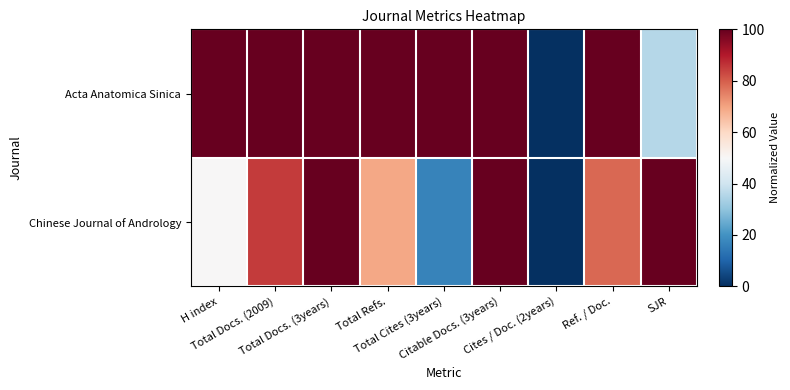

Reading left to right, extract all data points from this chart.

Acta Anatomica Sinica: H index=100.0	Total Docs. (2009)=100.0	Total Docs. (3years)=100.0	Total Refs.=100.0	Total Cites (3years)=100.0	Citable Docs. (3years)=100.0	Cites / Doc. (2years)=0.0	Ref. / Doc.=100.0	SJR=35.9
Chinese Journal of Andrology: H index=50.0	Total Docs. (2009)=85.1	Total Docs. (3years)=100.0	Total Refs.=69.1	Total Cites (3years)=16.4	Citable Docs. (3years)=100.0	Cites / Doc. (2years)=0.0	Ref. / Doc.=78.6	SJR=100.0